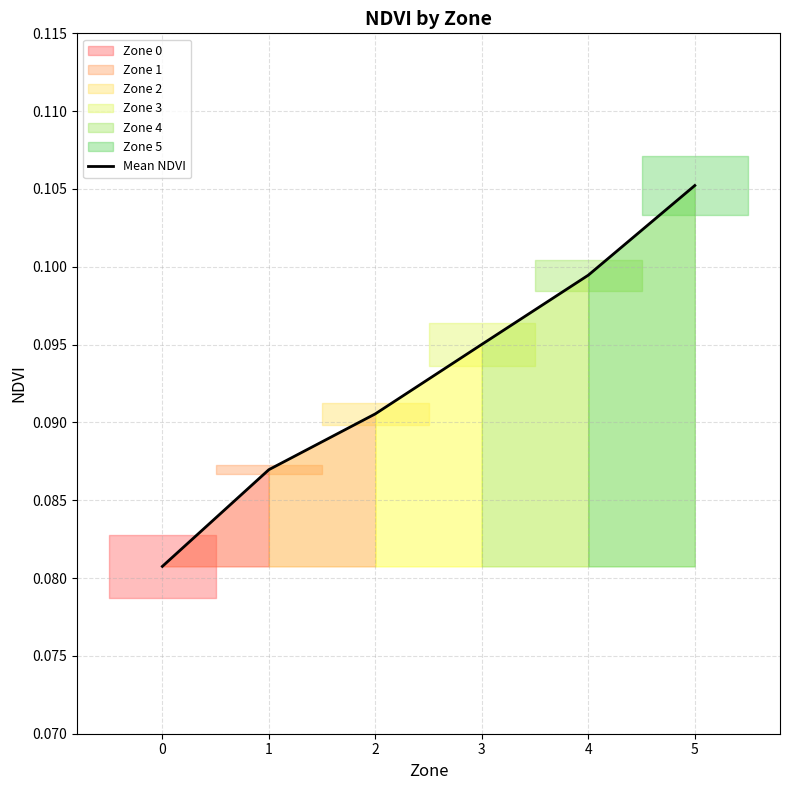

What is the maximum value shown in the chart?

0.1